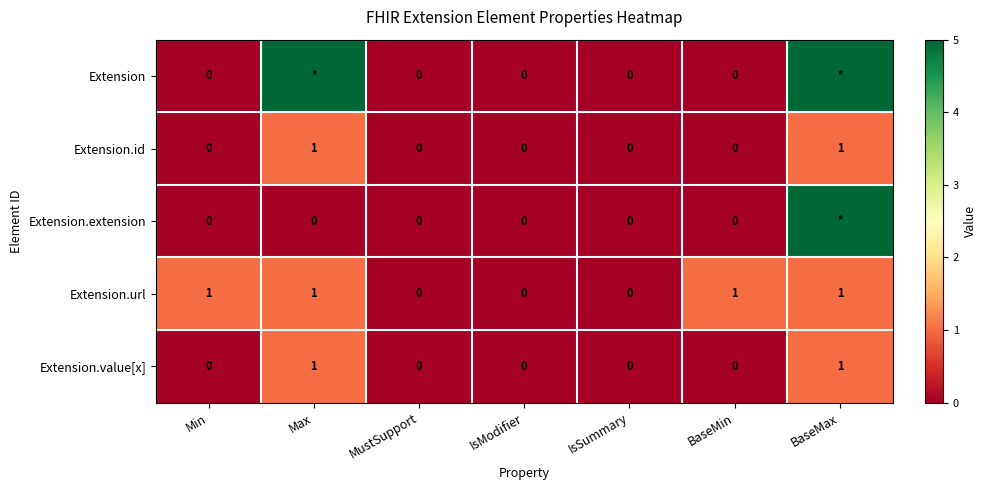

The Extension.id series shows 0 at IsSummary. True or false?

True